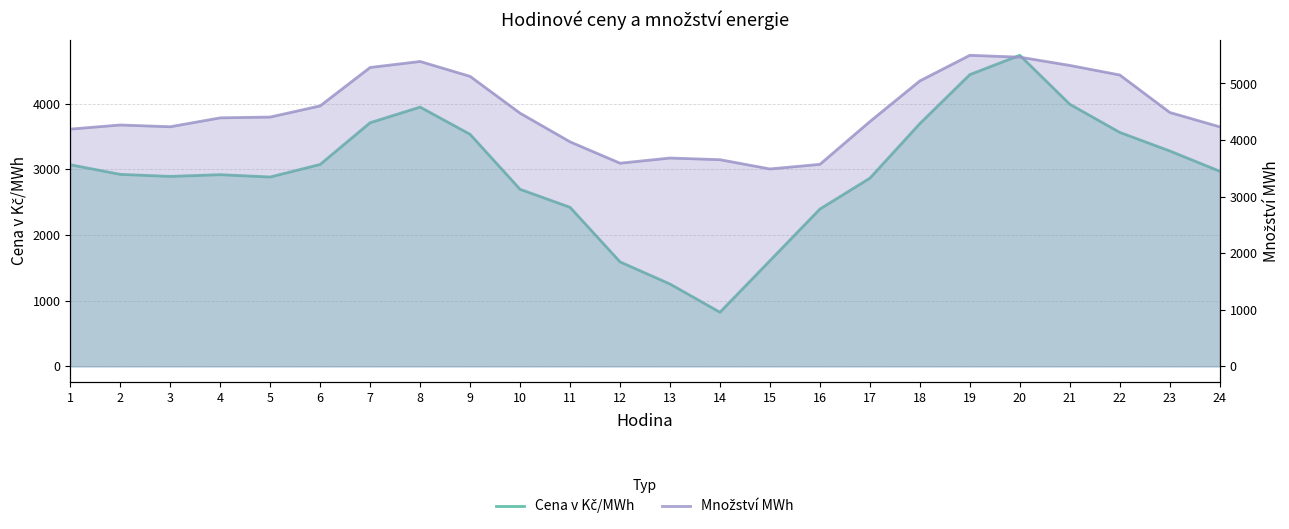

What is the spread (max minus min) of values at 6?

1528.3